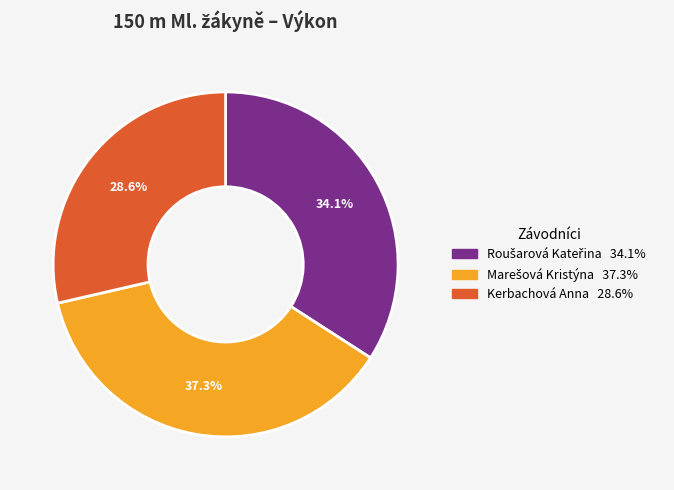

Does any single category account for the majority?

No